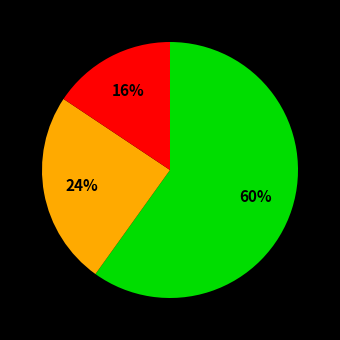

To the nearest percent, what is the average slice percentage?

33%